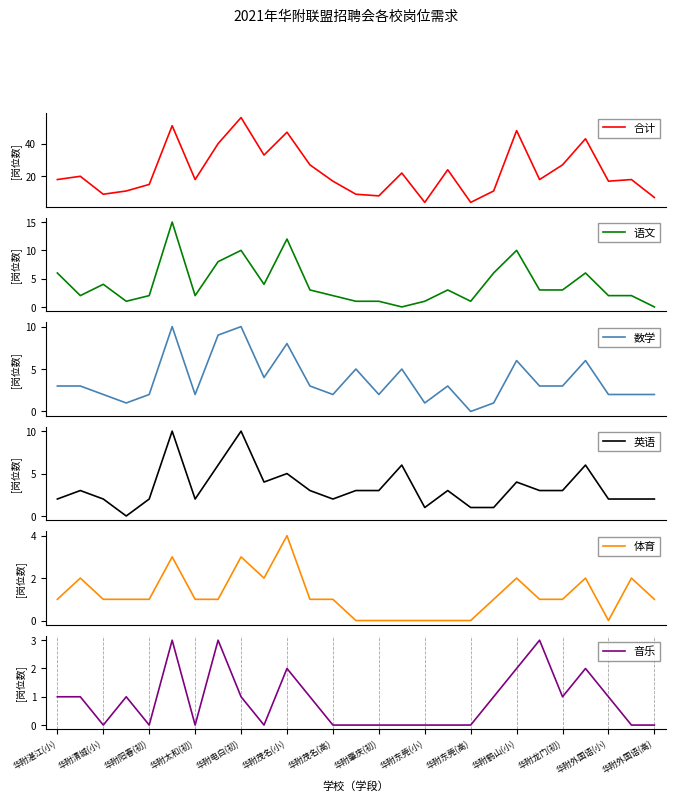

What is the highest value of the 合计 series?

56